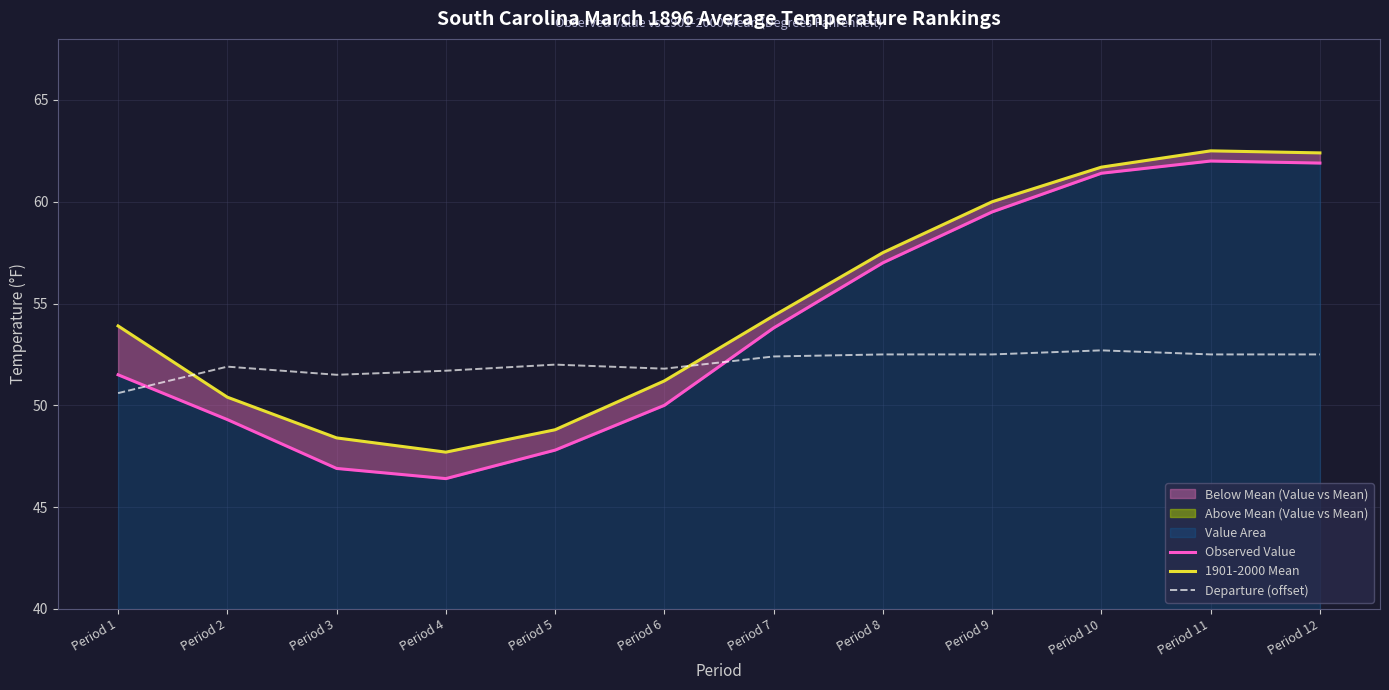

What is the total value across all series at Period 9?

172.0